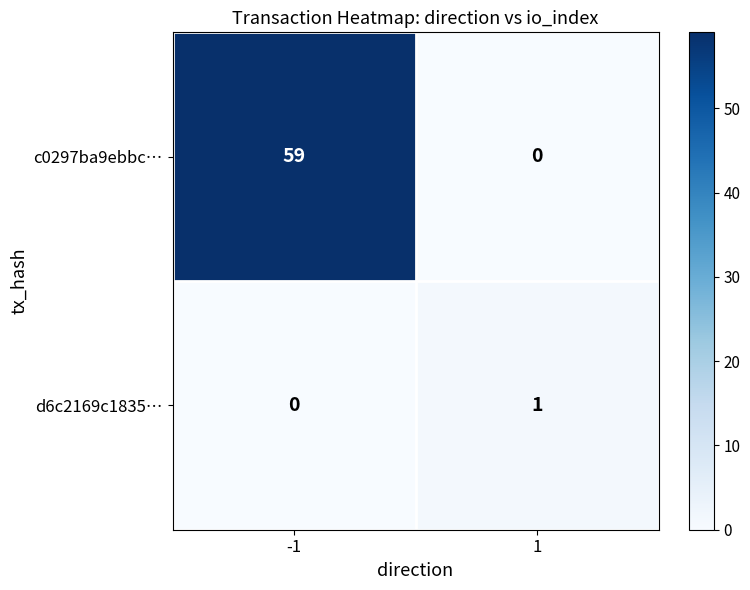

Rank the series by their average value, from lowest to highest.

d6c2169c1835…, c0297ba9ebbc…